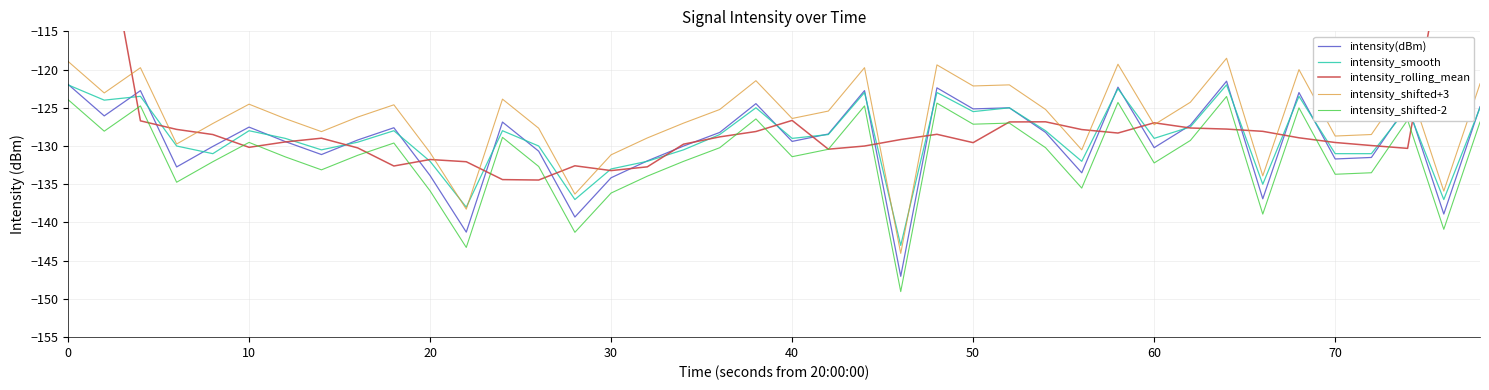

True or false: intensity(dBm) and intensity_shifted-2 intersect in this chart.

False